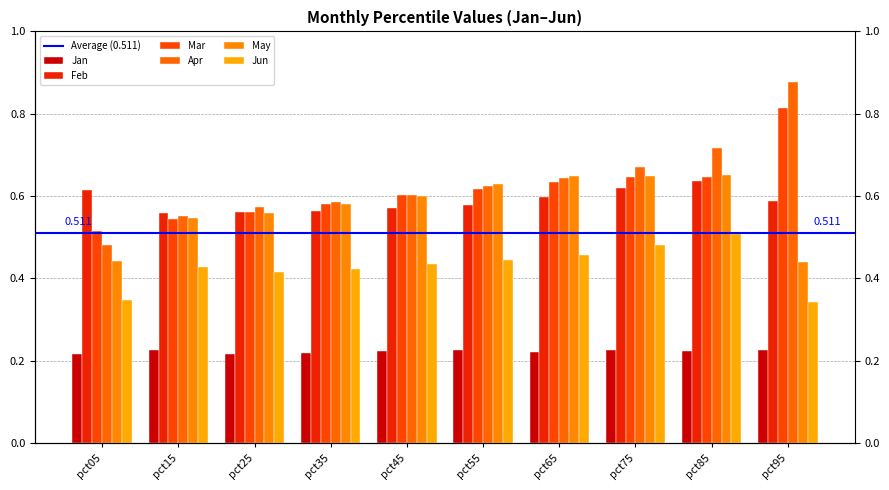

What is the minimum value for Jun?

0.3